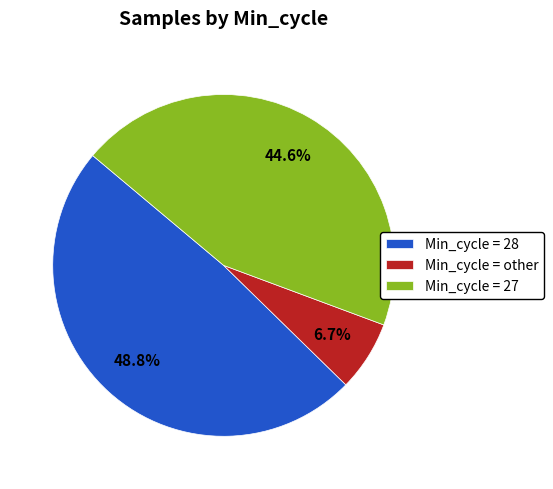

Rank the categories by value from lowest to highest.

Min_cycle = other, Min_cycle = 27, Min_cycle = 28